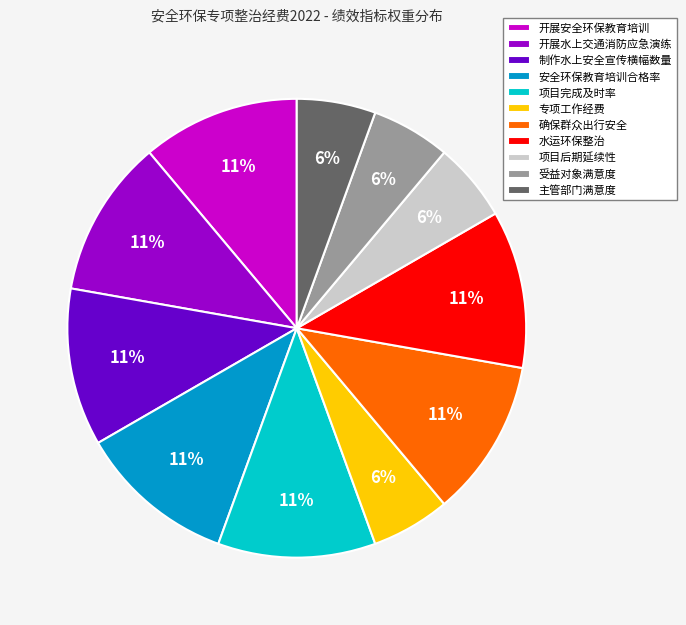

Do 确保群众出行安全 and 项目完成及时率 together represent more than half of the pie?

No